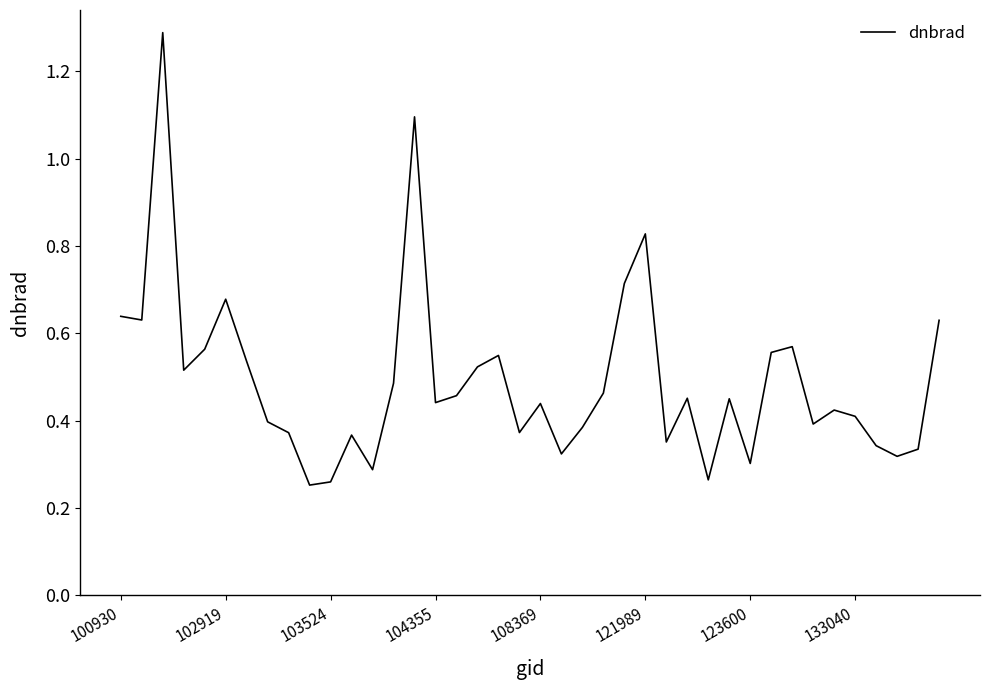

What is the sum of all values?

19.7